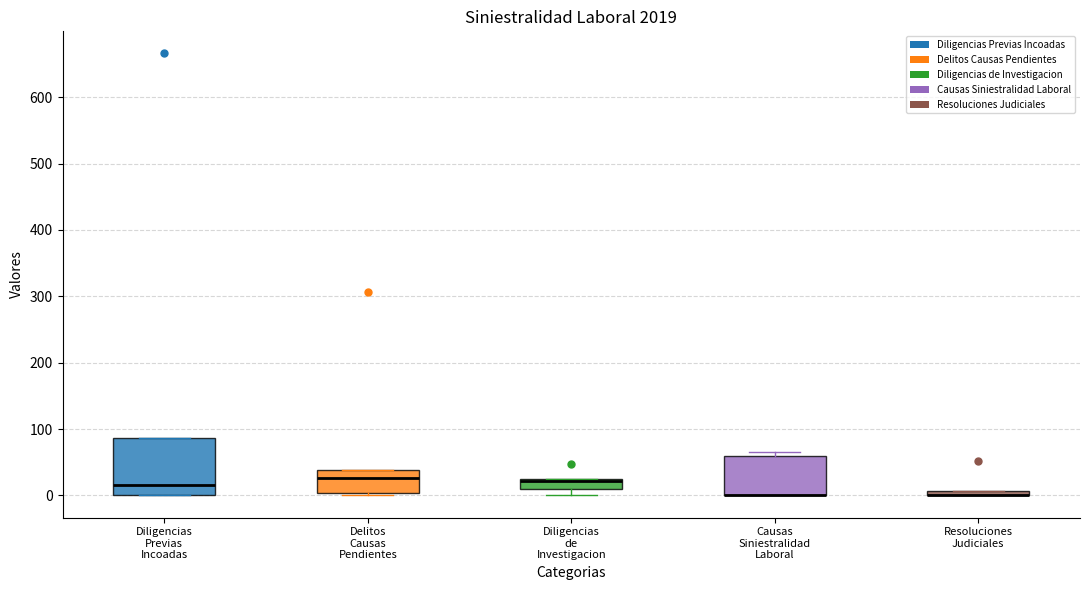

Which box is the tallest, from its lower edge to its upper edge?

Diligencias Previas Incoadas